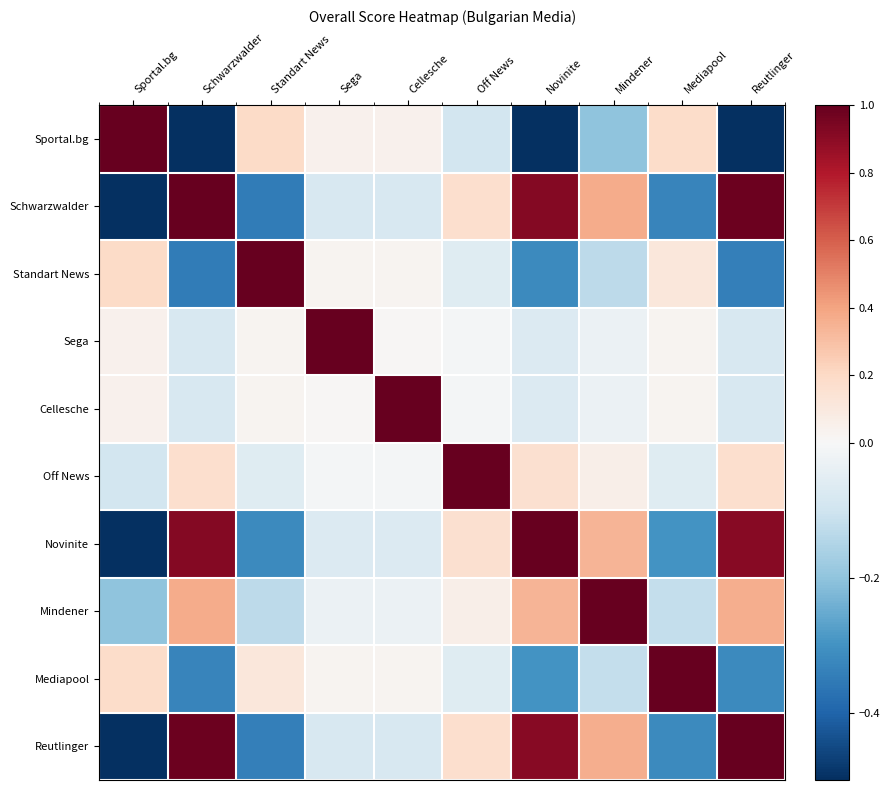

Reading left to right, what are all the values shown in this chart?

Sportal.bg: Sportal.bg=1.0	Schwarzwalder=-0.5	Standart News=0.2	Sega=0.0	Cellesche=0.0	Off News=-0.1	Novinite=-0.5	Mindener=-0.2	Mediapool=0.2	Reutlinger=-0.5
Schwarzwalder: Sportal.bg=-0.5	Schwarzwalder=1.0	Standart News=-0.3	Sega=-0.1	Cellesche=-0.1	Off News=0.2	Novinite=0.9	Mindener=0.4	Mediapool=-0.3	Reutlinger=1.0
Standart News: Sportal.bg=0.2	Schwarzwalder=-0.3	Standart News=1.0	Sega=0.0	Cellesche=0.0	Off News=-0.1	Novinite=-0.3	Mindener=-0.1	Mediapool=0.1	Reutlinger=-0.3
Sega: Sportal.bg=0.0	Schwarzwalder=-0.1	Standart News=0.0	Sega=1.0	Cellesche=0.0	Off News=-0.0	Novinite=-0.1	Mindener=-0.0	Mediapool=0.0	Reutlinger=-0.1
Cellesche: Sportal.bg=0.0	Schwarzwalder=-0.1	Standart News=0.0	Sega=0.0	Cellesche=1.0	Off News=-0.0	Novinite=-0.1	Mindener=-0.0	Mediapool=0.0	Reutlinger=-0.1
Off News: Sportal.bg=-0.1	Schwarzwalder=0.2	Standart News=-0.1	Sega=-0.0	Cellesche=-0.0	Off News=1.0	Novinite=0.2	Mindener=0.1	Mediapool=-0.1	Reutlinger=0.2
Novinite: Sportal.bg=-0.5	Schwarzwalder=0.9	Standart News=-0.3	Sega=-0.1	Cellesche=-0.1	Off News=0.2	Novinite=1.0	Mindener=0.3	Mediapool=-0.3	Reutlinger=0.9
Mindener: Sportal.bg=-0.2	Schwarzwalder=0.4	Standart News=-0.1	Sega=-0.0	Cellesche=-0.0	Off News=0.1	Novinite=0.3	Mindener=1.0	Mediapool=-0.1	Reutlinger=0.4
Mediapool: Sportal.bg=0.2	Schwarzwalder=-0.3	Standart News=0.1	Sega=0.0	Cellesche=0.0	Off News=-0.1	Novinite=-0.3	Mindener=-0.1	Mediapool=1.0	Reutlinger=-0.3
Reutlinger: Sportal.bg=-0.5	Schwarzwalder=1.0	Standart News=-0.3	Sega=-0.1	Cellesche=-0.1	Off News=0.2	Novinite=0.9	Mindener=0.4	Mediapool=-0.3	Reutlinger=1.0